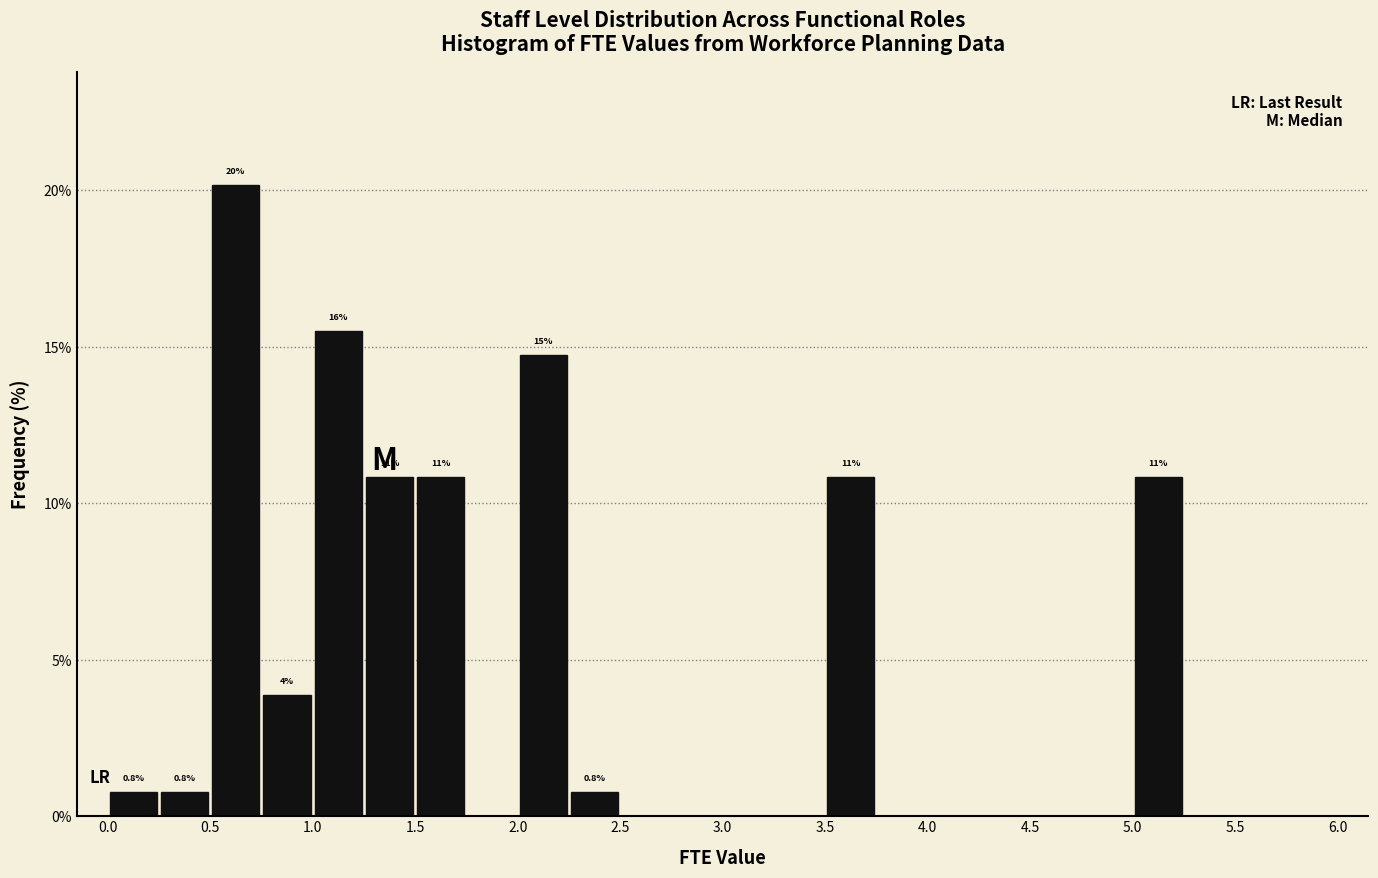

Which range on the x-axis has the tallest bar?

0.50 to 0.75